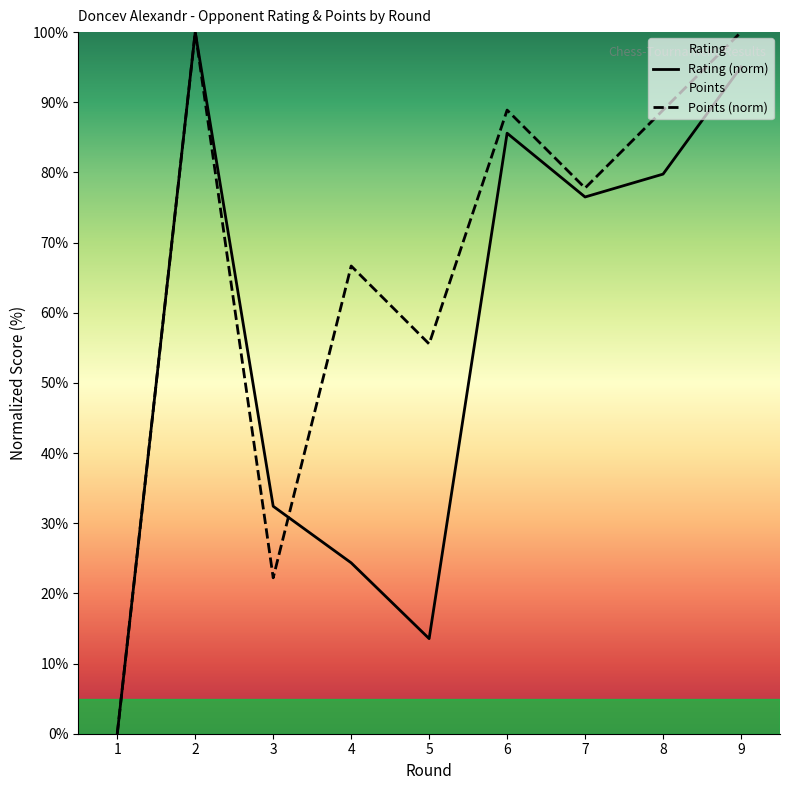

How many lines are shown in the chart?

2